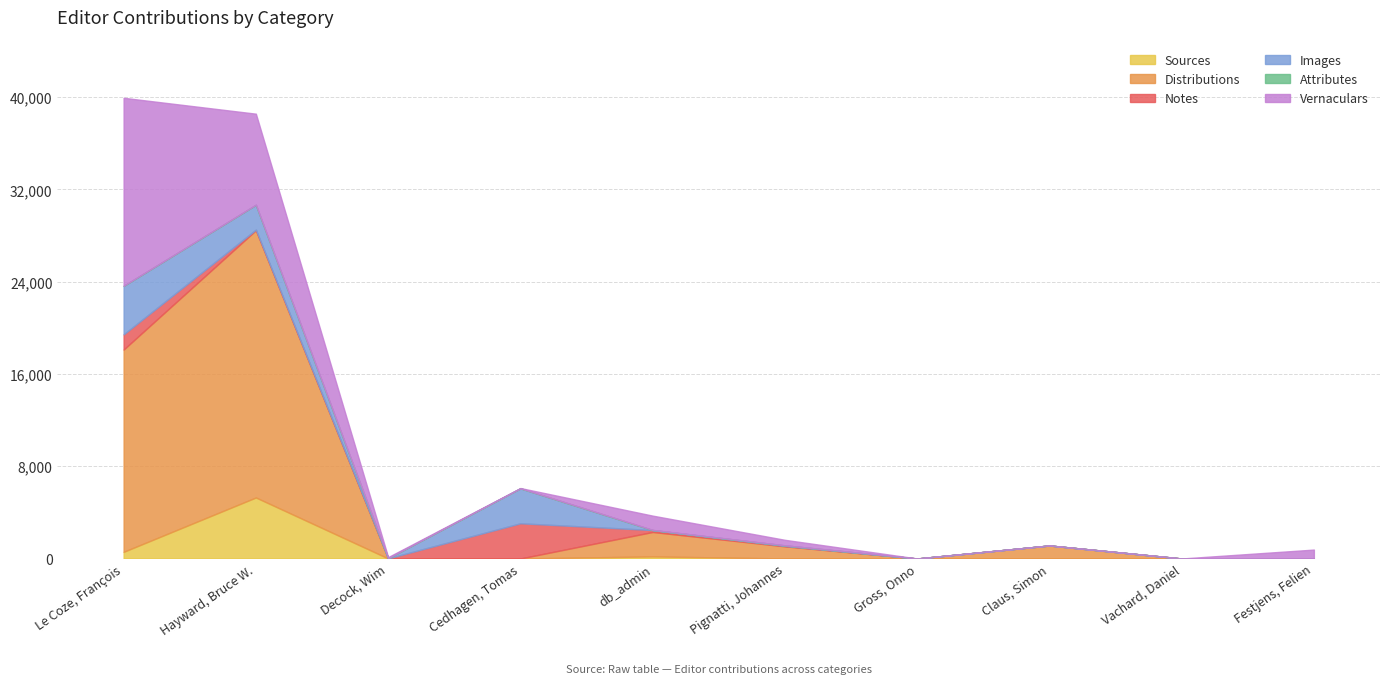

Where is the first local maximum for Notes?

Cedhagen, Tomas